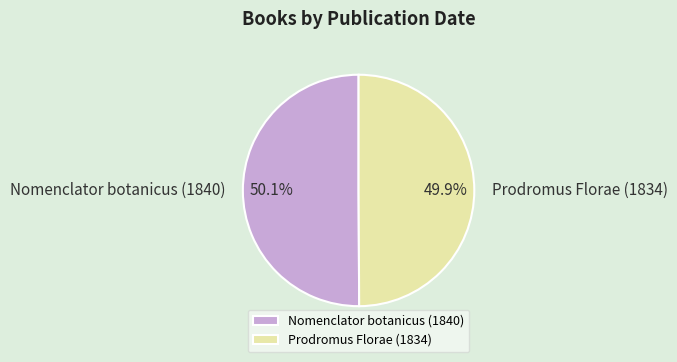

Is there a majority slice in this chart?

Yes